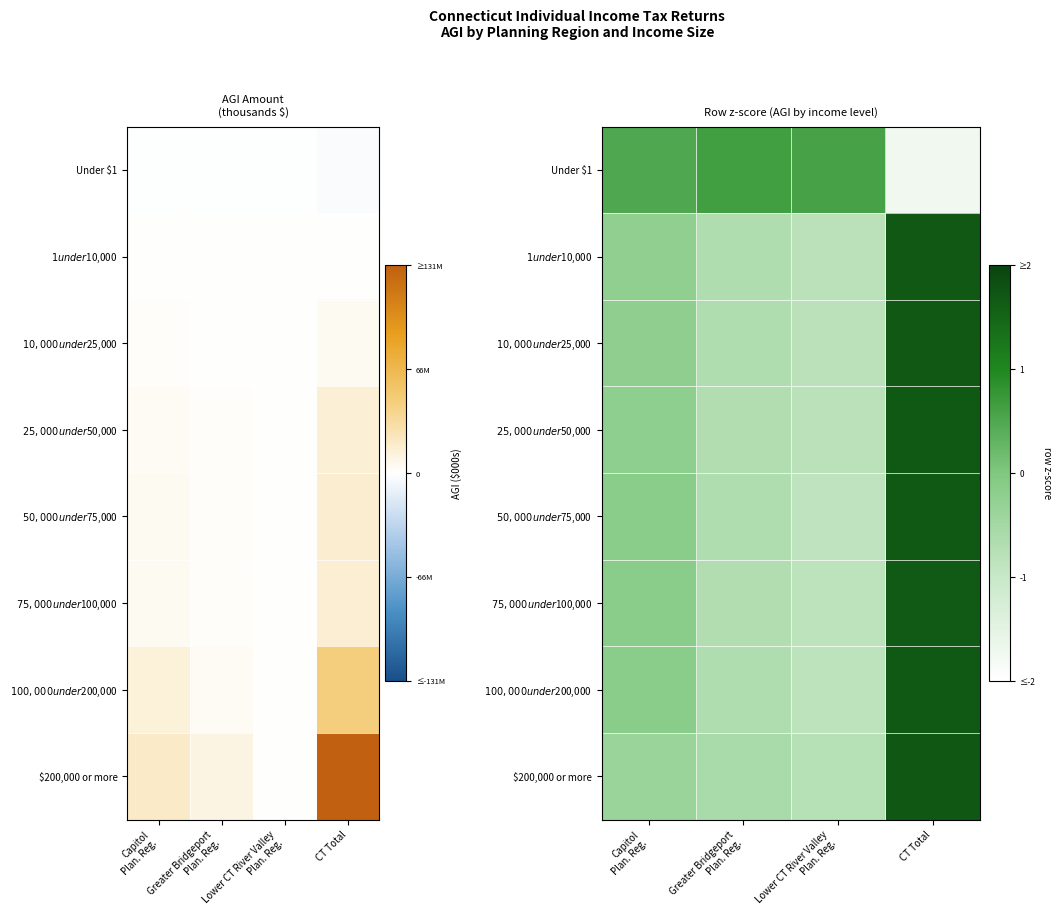

How many values in $100,000 under $200,000 are below zero?

3